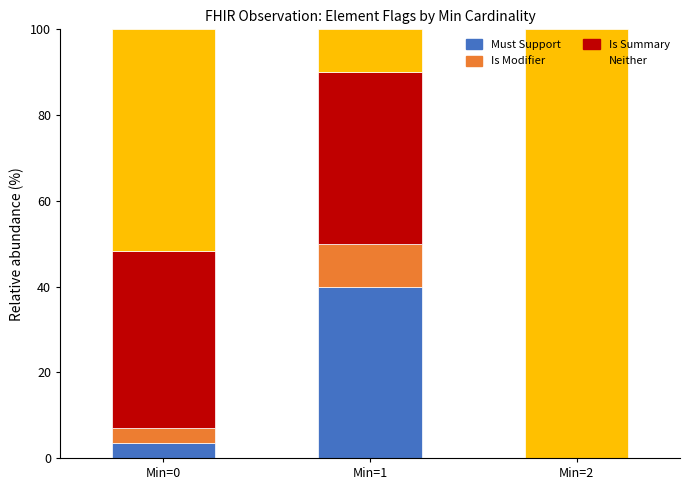

What is the total value across all series at Min=1?

100.0